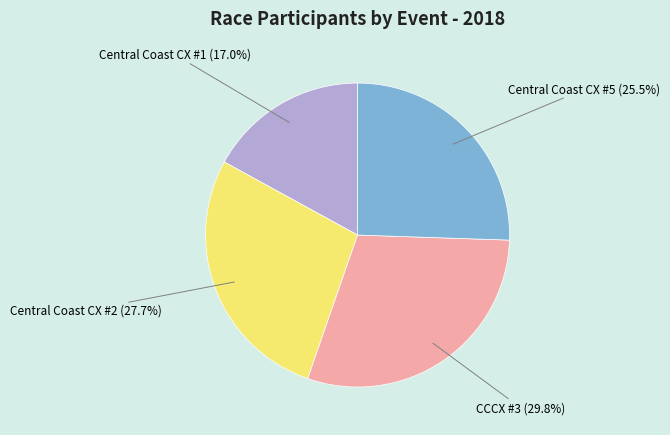

Which slice is the smallest?

Central Coast CX #1